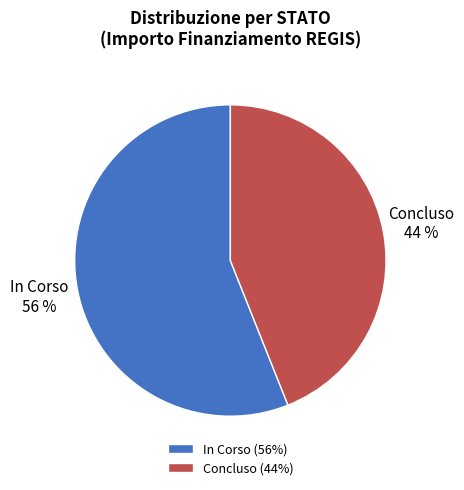

Do In Corso and Concluso together represent more than half of the pie?

Yes